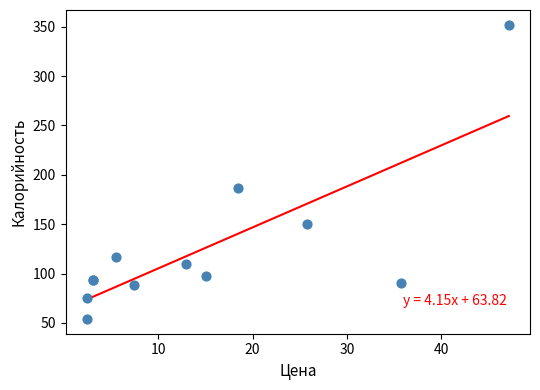

What Y value in the scatter plot is closest to 203?

187.0